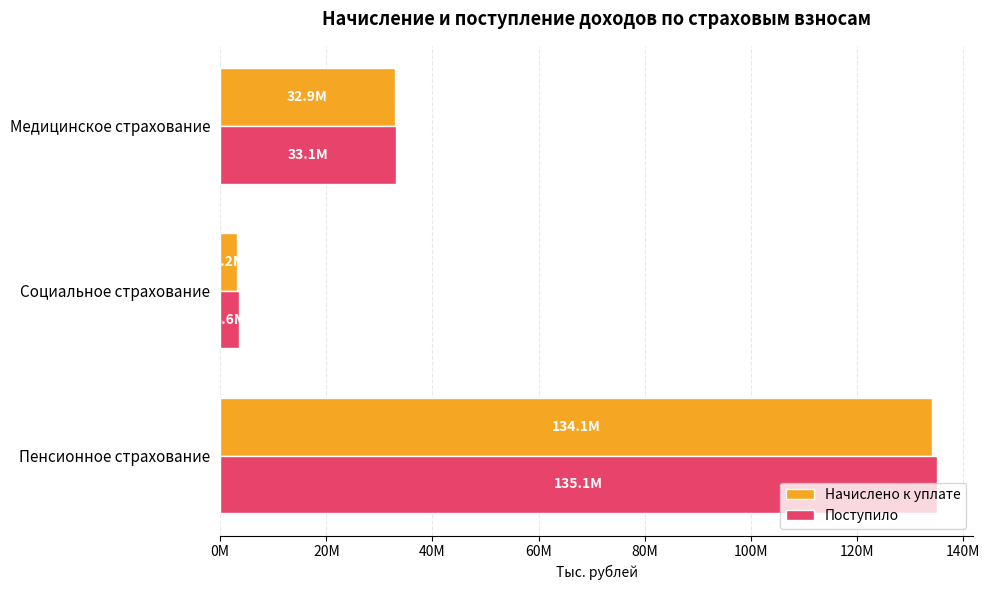

At which label is Начислено к уплате closest to 68608627?

Медицинское страхование